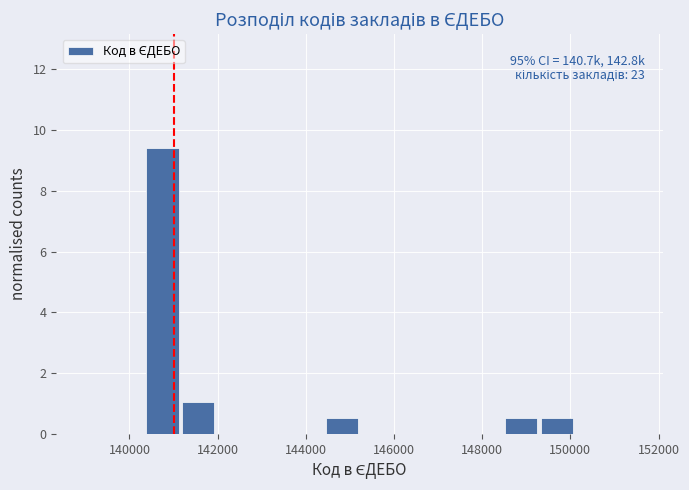

Over which range of the x-axis is the bar tallest?

140400 to 141200